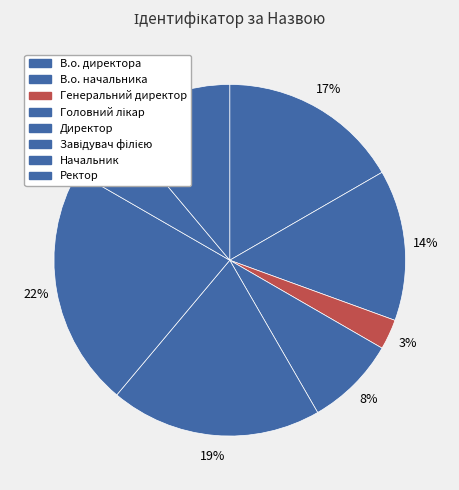

How many segments does this pie chart have?

8